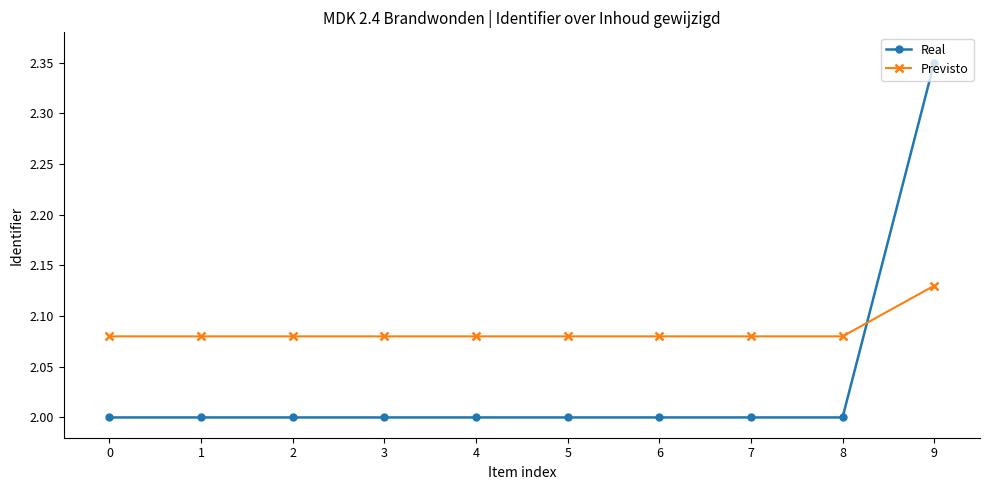

What is the smallest value displayed?

2.0